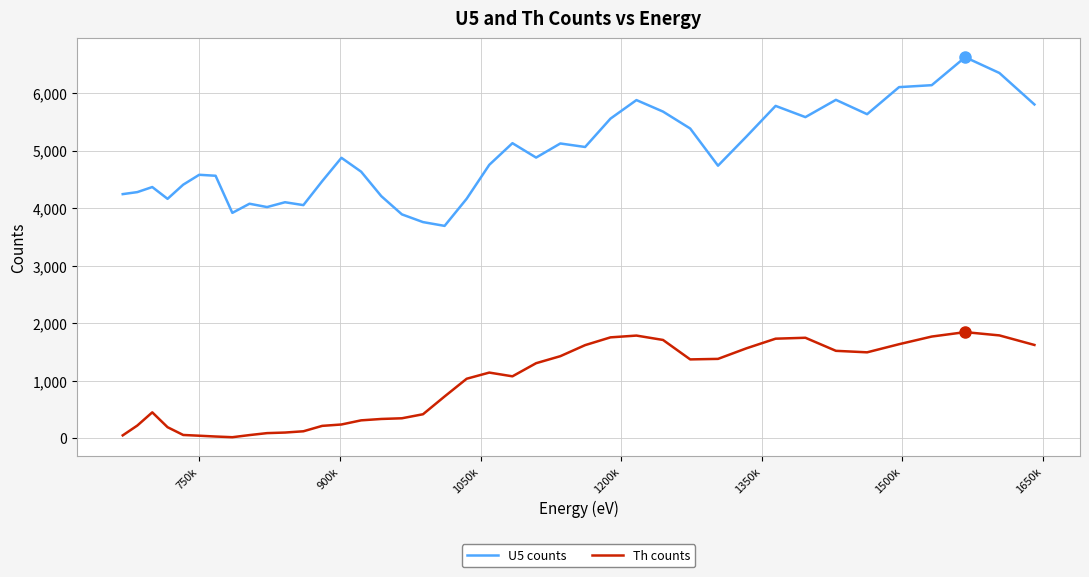

Is this an area chart (filled region under the line)?

No